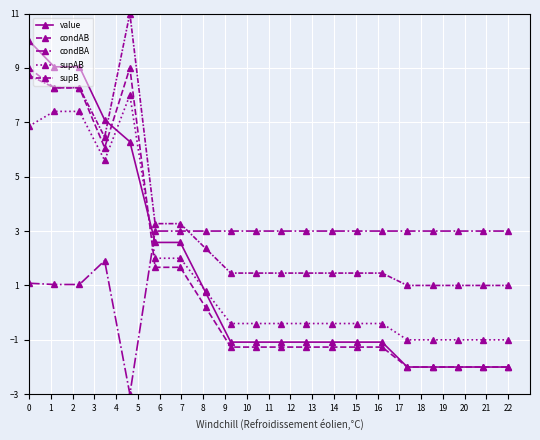

Which series has the largest total across all categories?

supB